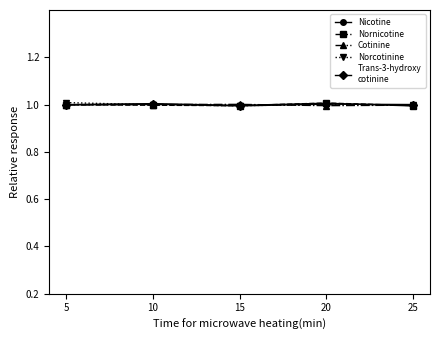

What is the total value across all series at 20?

5.0